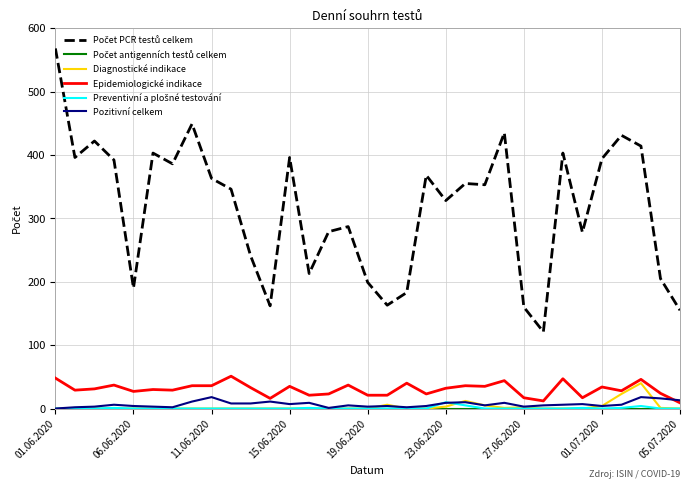

What is the greatest value displayed?

568